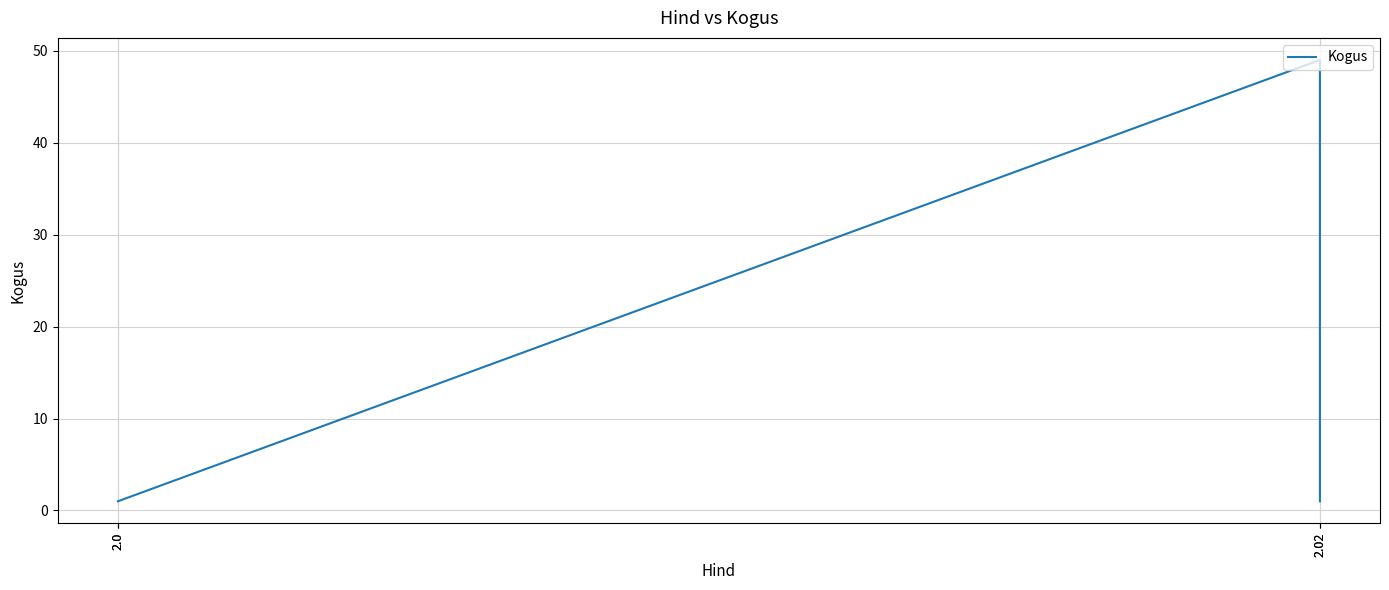

What is the approximate value at 2.02, to the nearest 5?

50